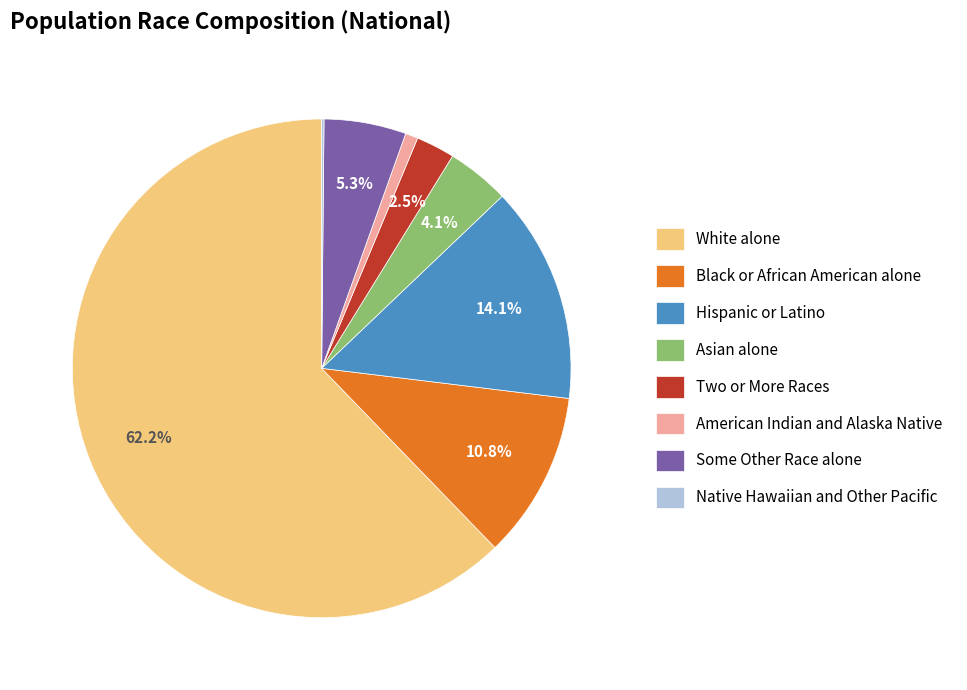

Does Hispanic or Latino account for over 50% of the chart?

No